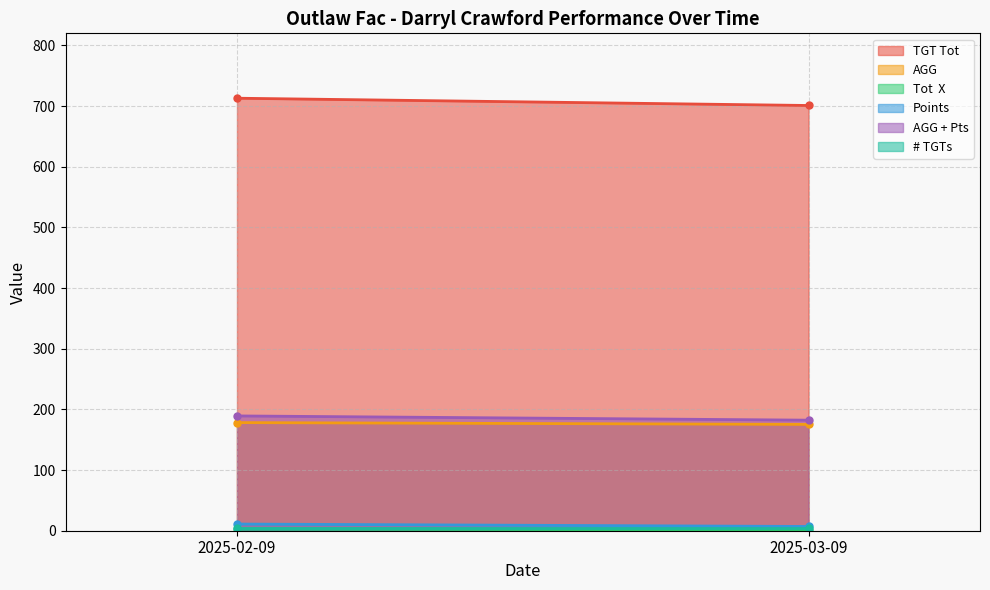

Reading left to right, extract all data points from this chart.

TGT Tot: 713.0	701.0
AGG: 178.2	175.2
Tot  X: 3.0	1.0
Points: 11.0	7.0
AGG + Pts: 189.2	182.2
# TGTs: 4.0	4.0